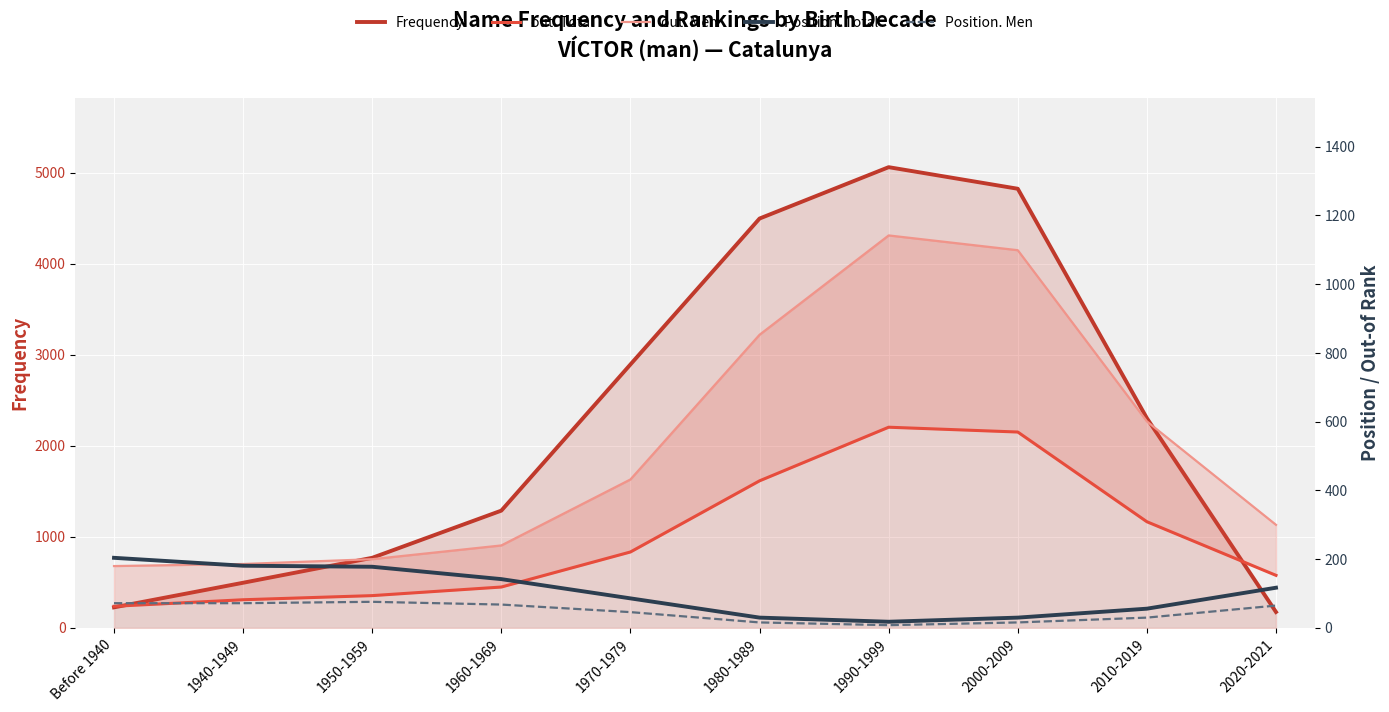

How many lines are shown in the chart?

5